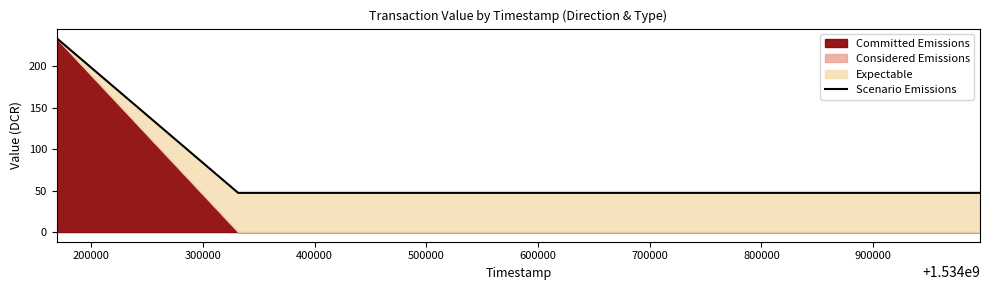

What is the highest value of the Scenario Emissions series?

233.6